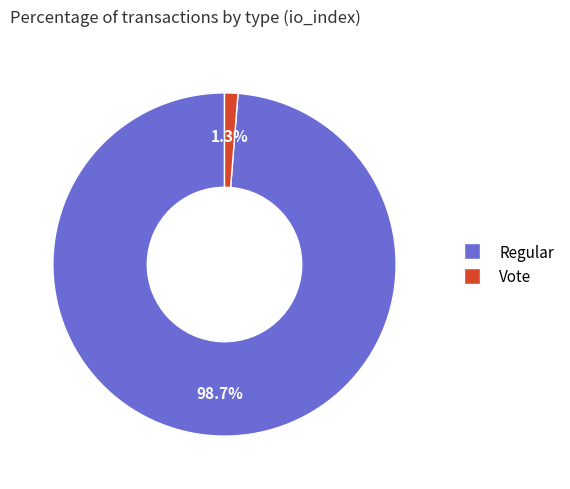

Does Regular represent more than half of the total?

Yes